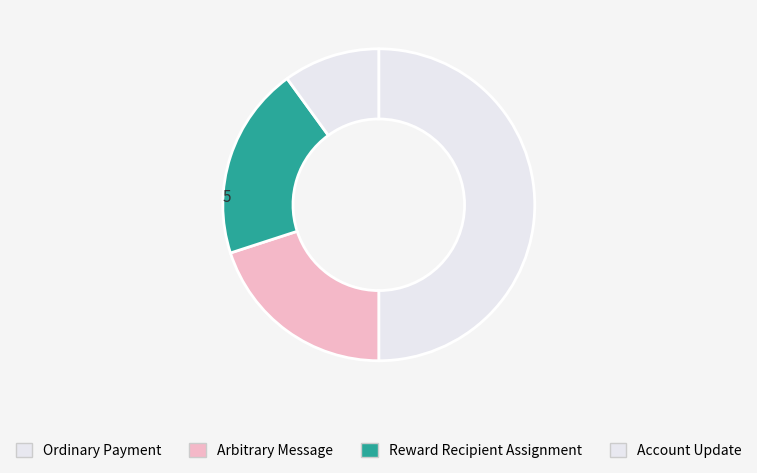

How many slices are in this pie chart?

4